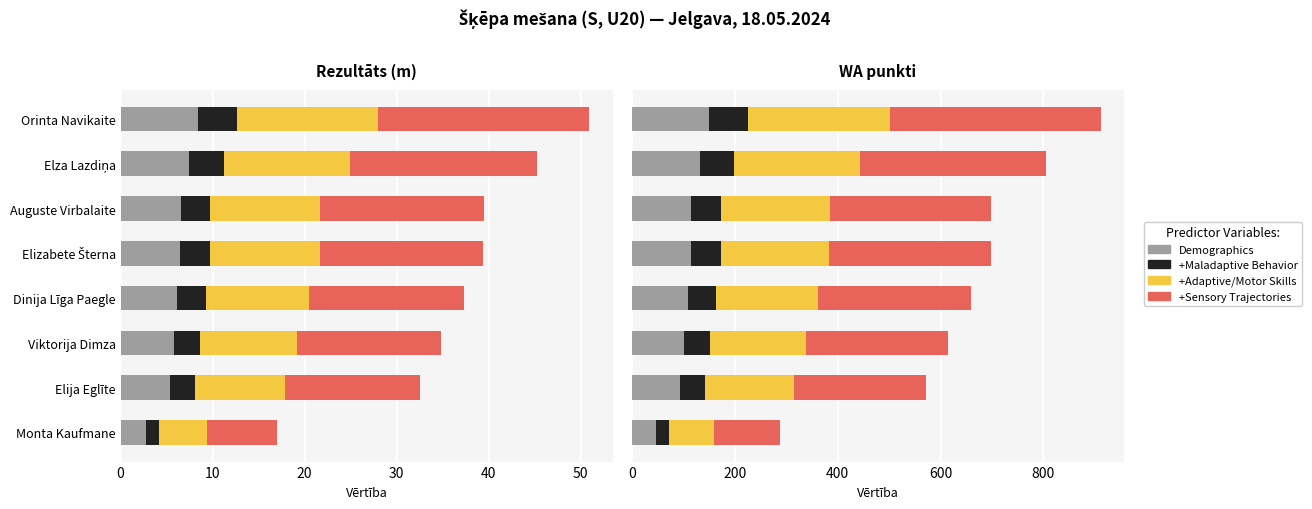

Reading left to right, extract all data points from this chart.

Demographics: 150.3	132.8	115.3	115.2	108.7	101.3	94.4	47.7
+Maladaptive Behavior: 75.2	66.4	57.7	57.6	54.4	50.7	47.2	23.8
+Adaptive/Motor Skills: 275.6	243.5	211.4	211.1	199.3	185.7	173.0	87.4
+Sensory Trajectories: 409.9	362.2	314.6	314.1	296.6	276.3	257.4	130.1